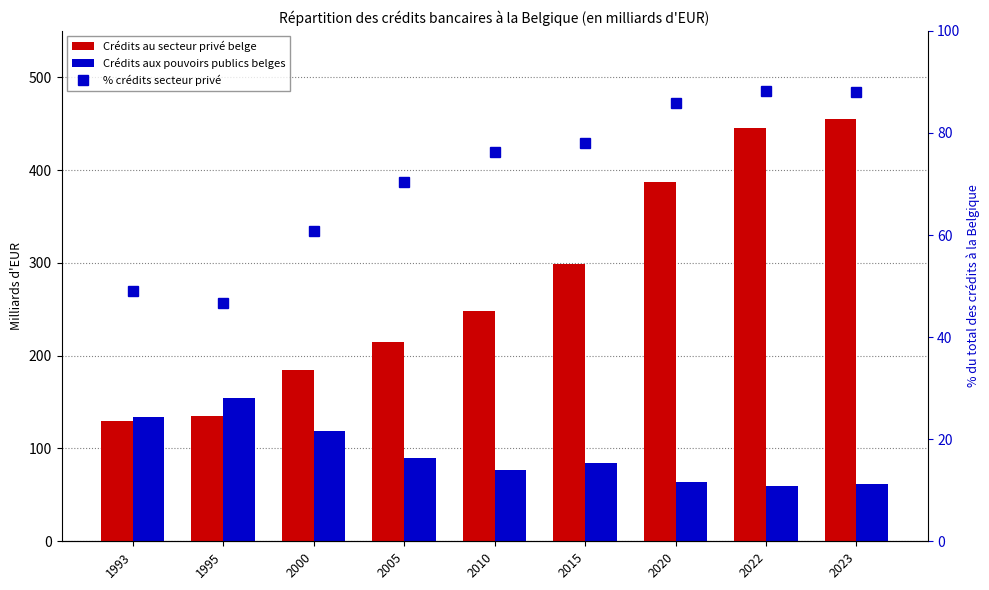

The % crédits secteur privé series shows 88.0 at 2023. True or false?

True